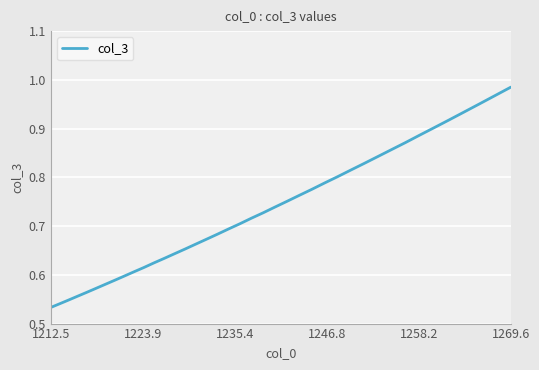

Does the chart display data point markers on the line(s)?

No